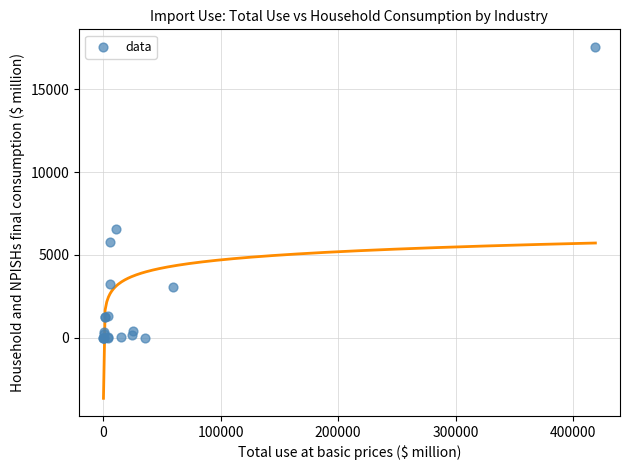

What Y value in the scatter plot is closest to 8778?

6587.0